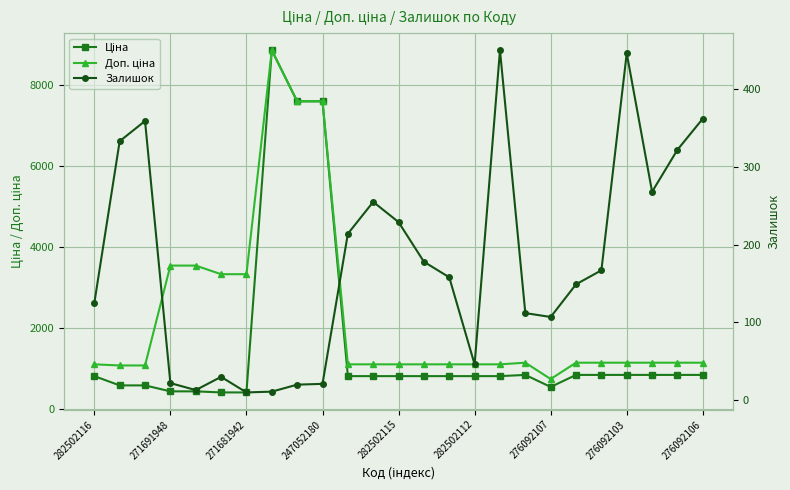

The Доп. ціна series shows 1941.1 at 271681942. True or false?

False